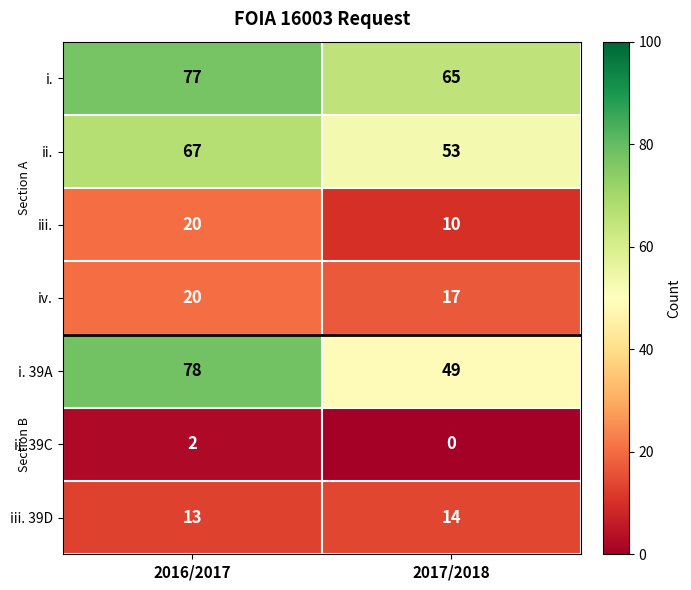

Reading left to right, list all the values displayed in this chart.

i.: 77	65
ii.: 67	53
iii.: 20	10
iv.: 20	17
i. 39A: 78	49
ii. 39C: 2	0
iii. 39D: 13	14